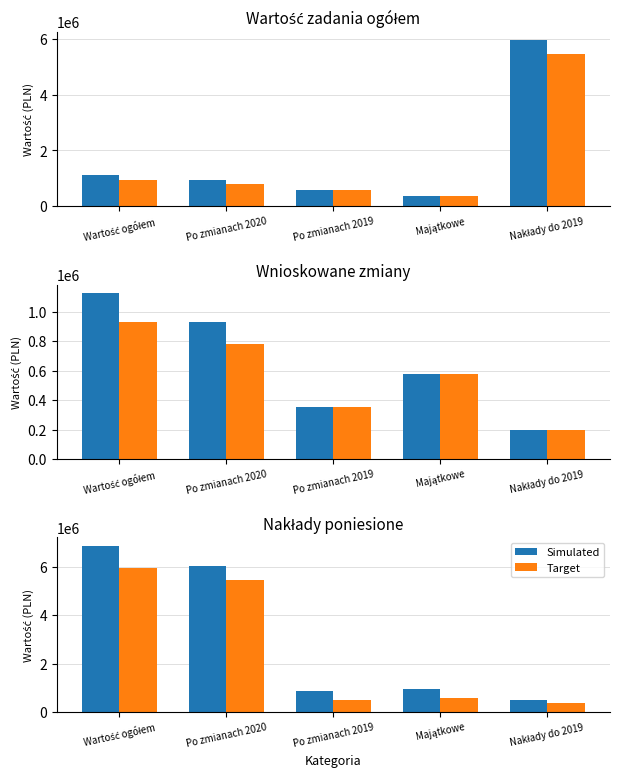

What is the approximate value of Target at Wartość ogółem?

5956257